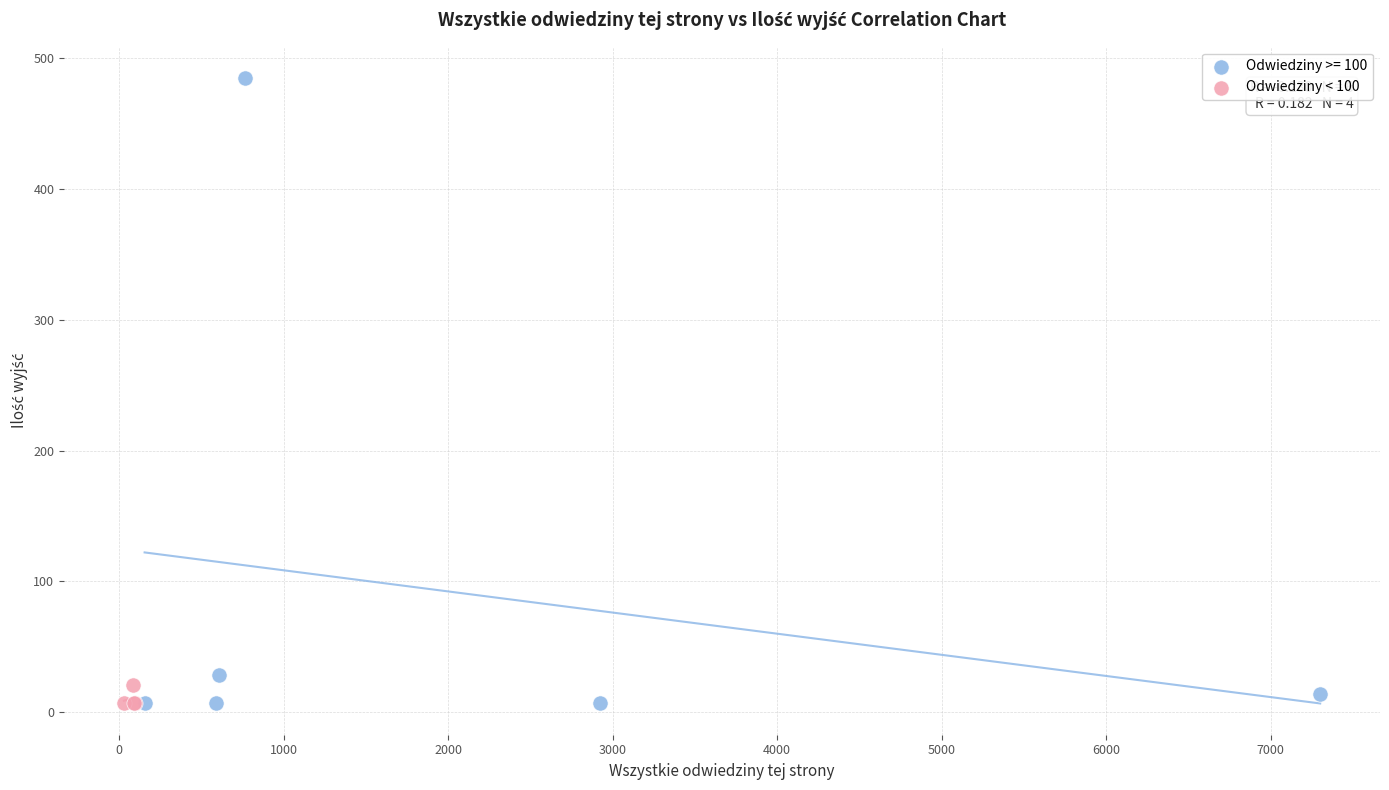

Which series has the widest spread of Y values?

Odwiedziny >= 100